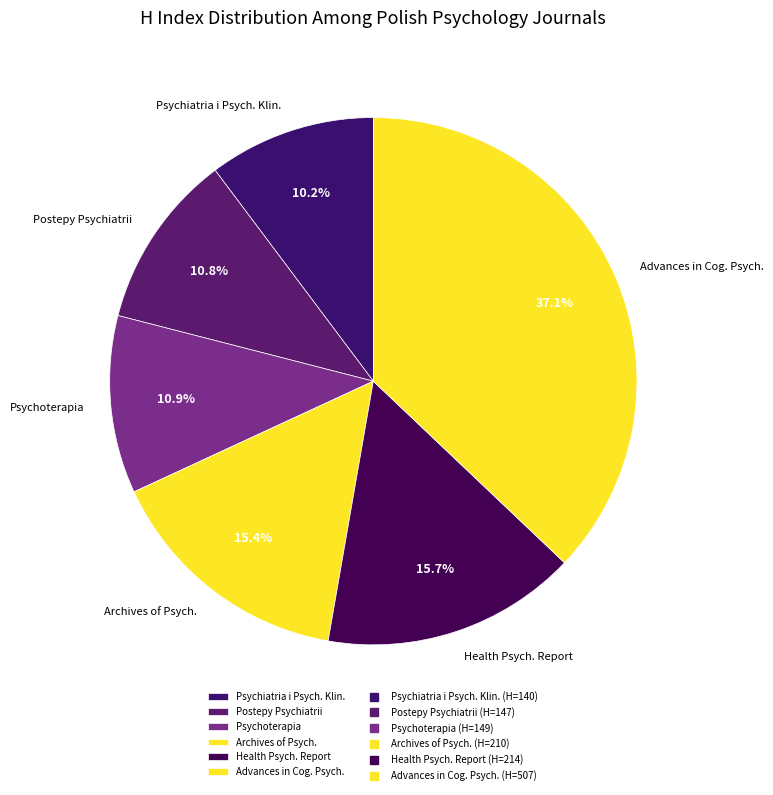

Is Advances in Cog. Psych. the majority of the pie?

No